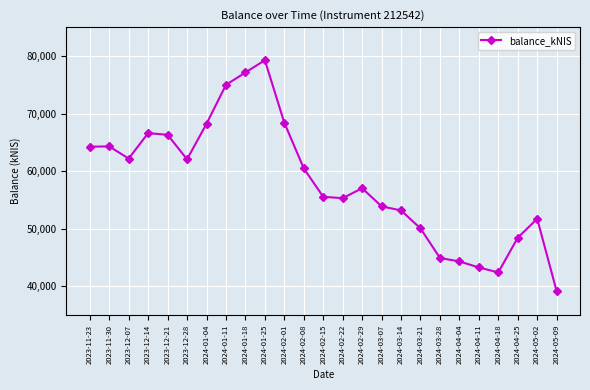

What is the value of the 25th point from the left?

39141.1